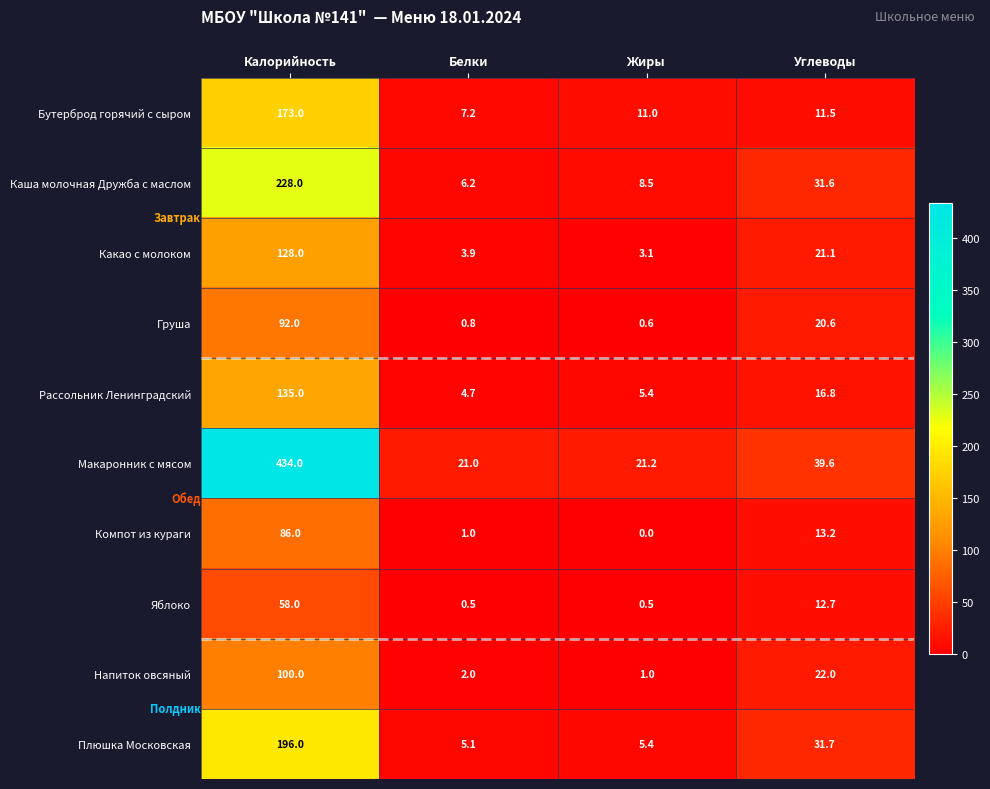

What is the greatest value displayed?

434.0